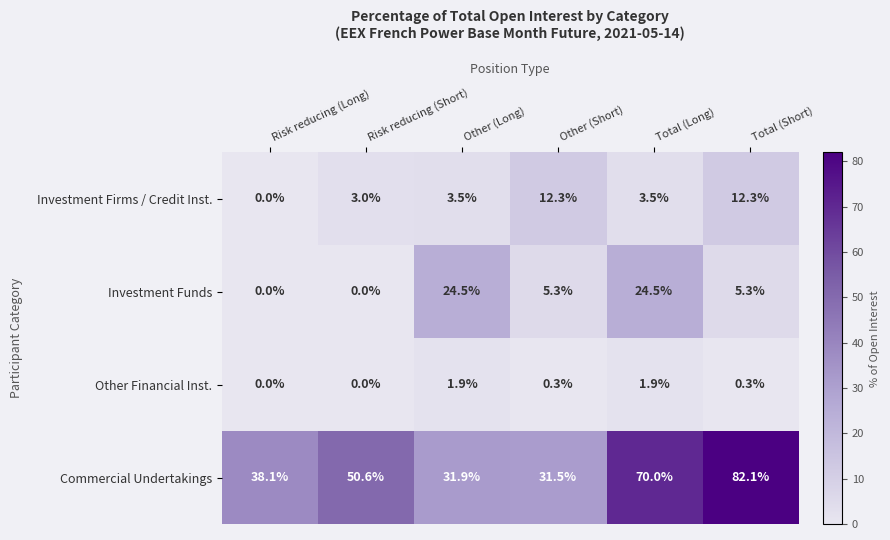

Which series has the largest range (max minus min)?

Commercial Undertakings